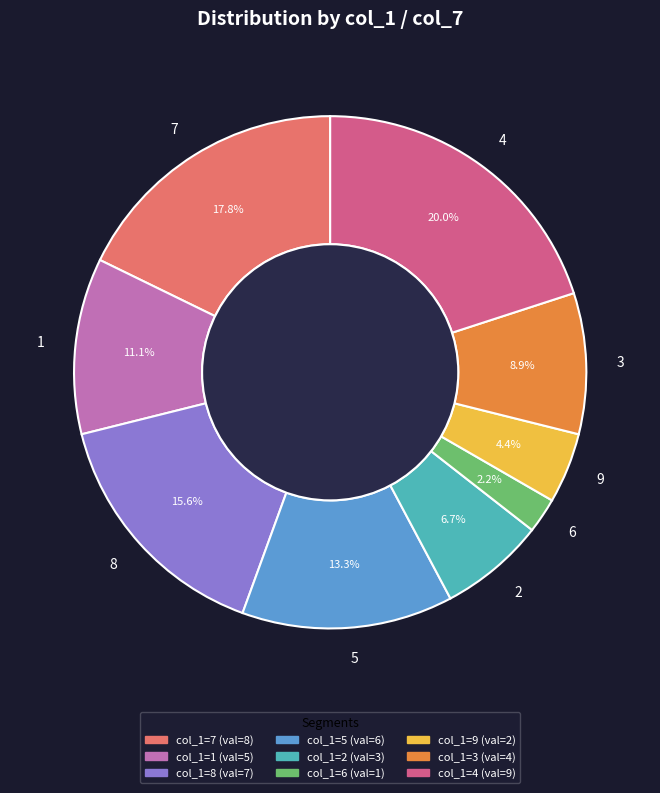

The 4 slice represents 5% of the pie. True or false?

False